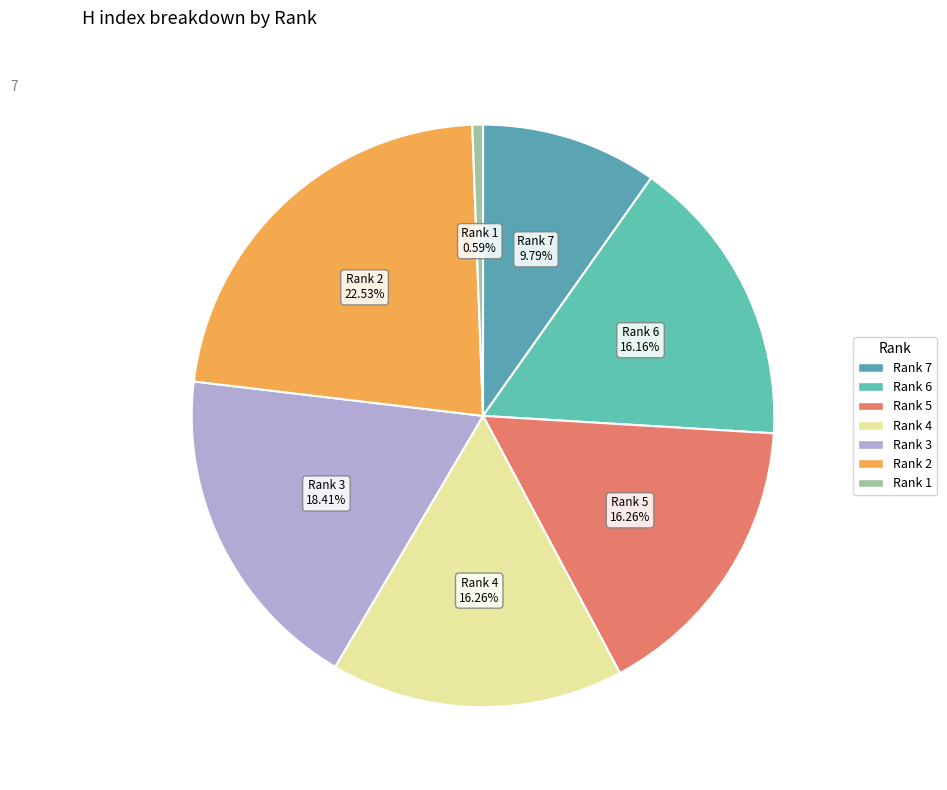

Rank the categories by value from highest to lowest.

Rank 2, Rank 3, Rank 5, Rank 4, Rank 6, Rank 7, Rank 1